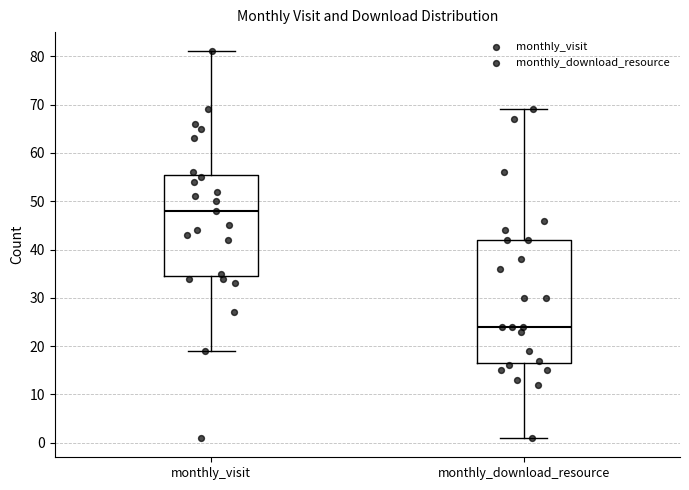

Which box's median line is the lowest?

monthly_download_resource